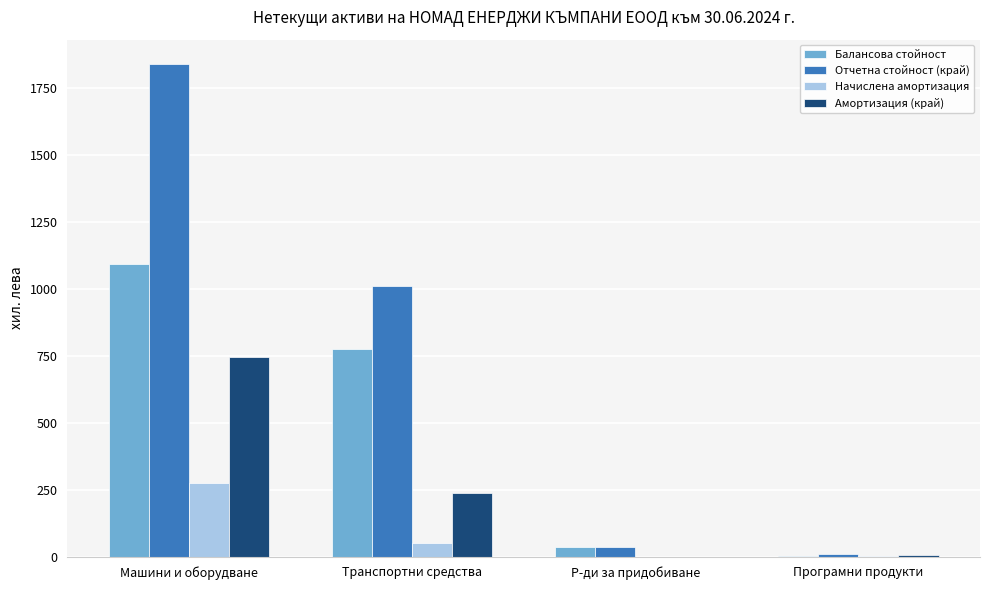

Between Машини и оборудване and Програмни продукти, which series saw the biggest shift?

Отчетна стойност (край)